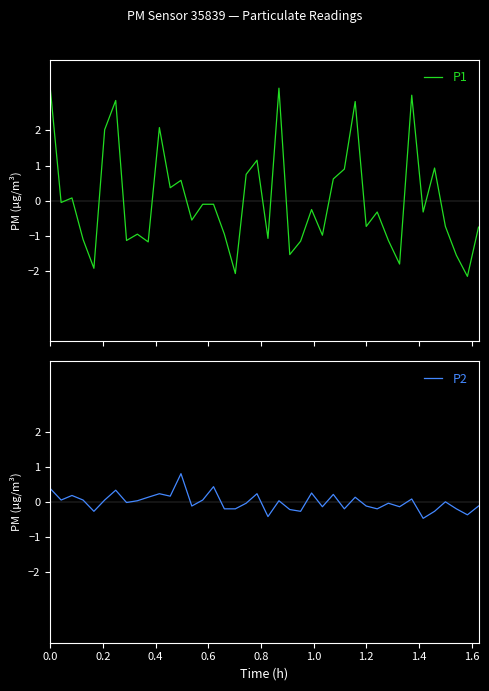

What is the minimum value for P1?

-2.2